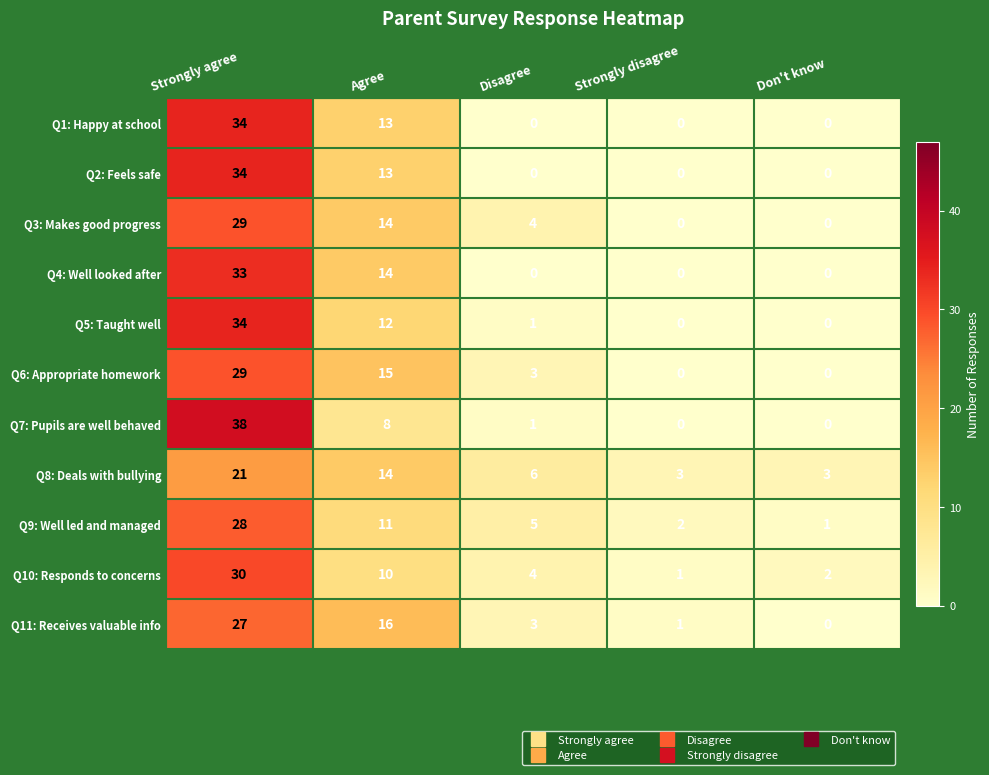

What is the sum of the Q9: Well led and managed values at Agree and Strongly disagree?

13